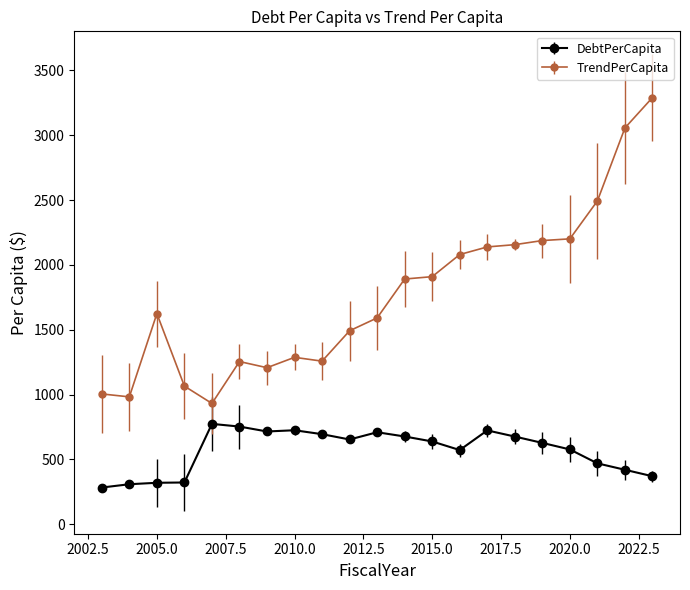

How many lines are shown in the chart?

2